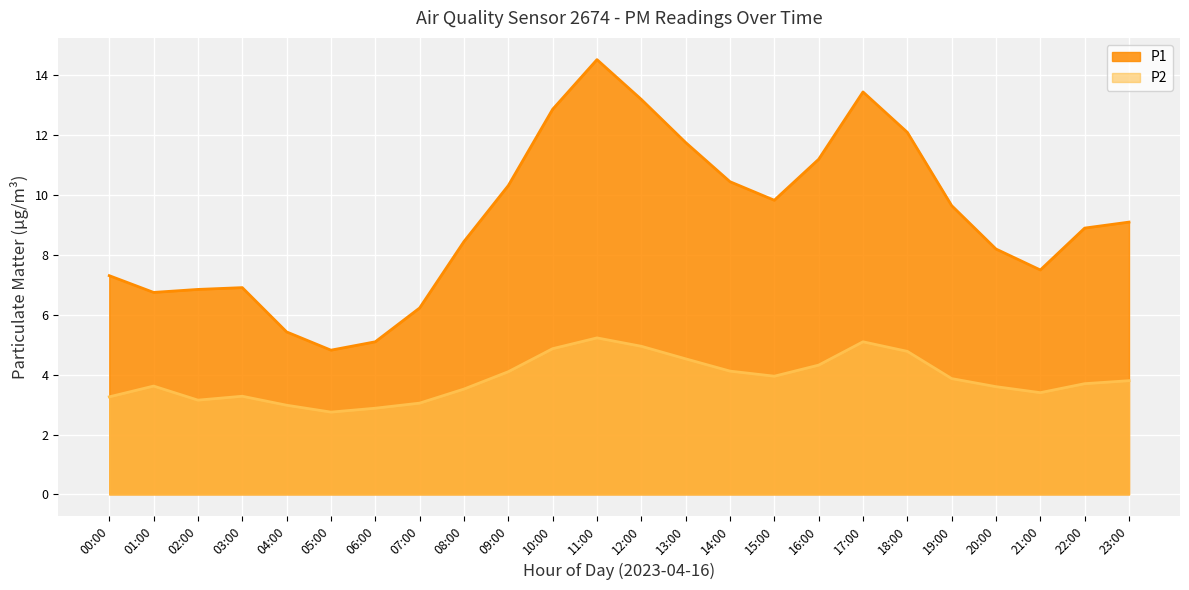

What position from the right is 01:00?

23